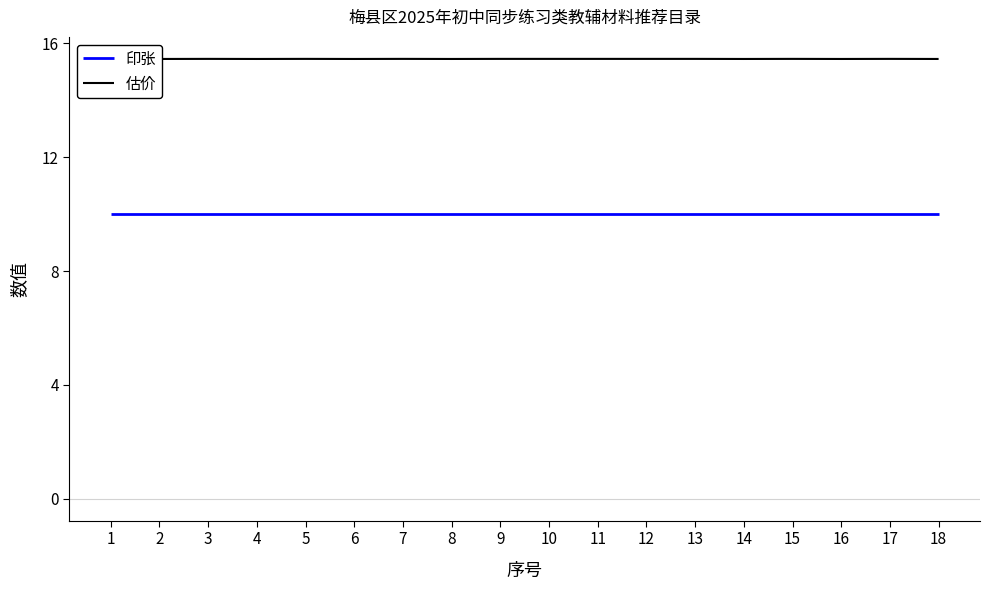

Is it true that 印张 equals 10.0 at 10?

True